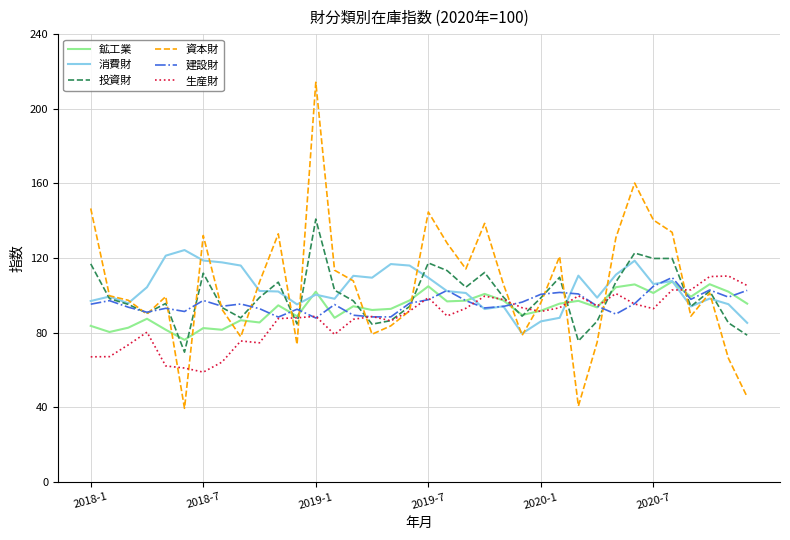

What is the minimum value shown in the chart?

39.5